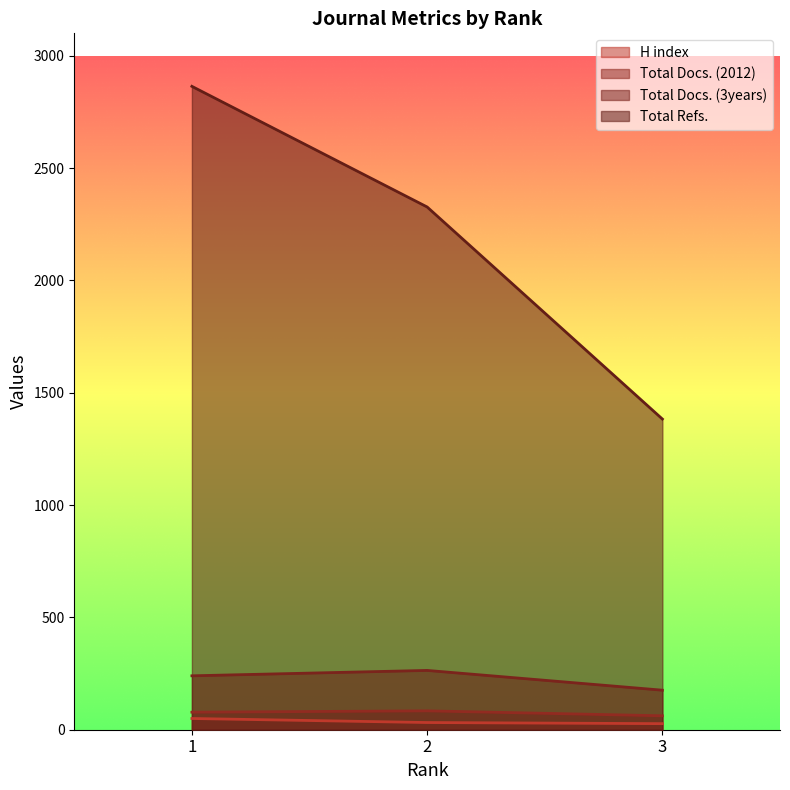

At which label is Total Refs. closest to 2123?

2